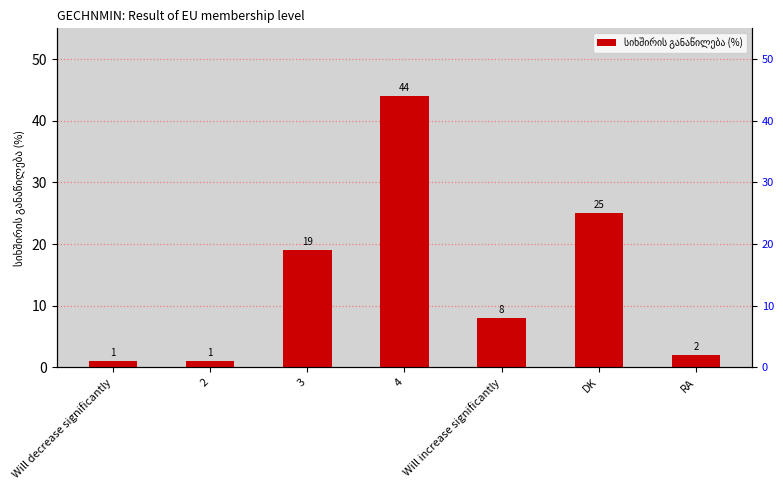

True or false: the data shows 1 at 2.

True